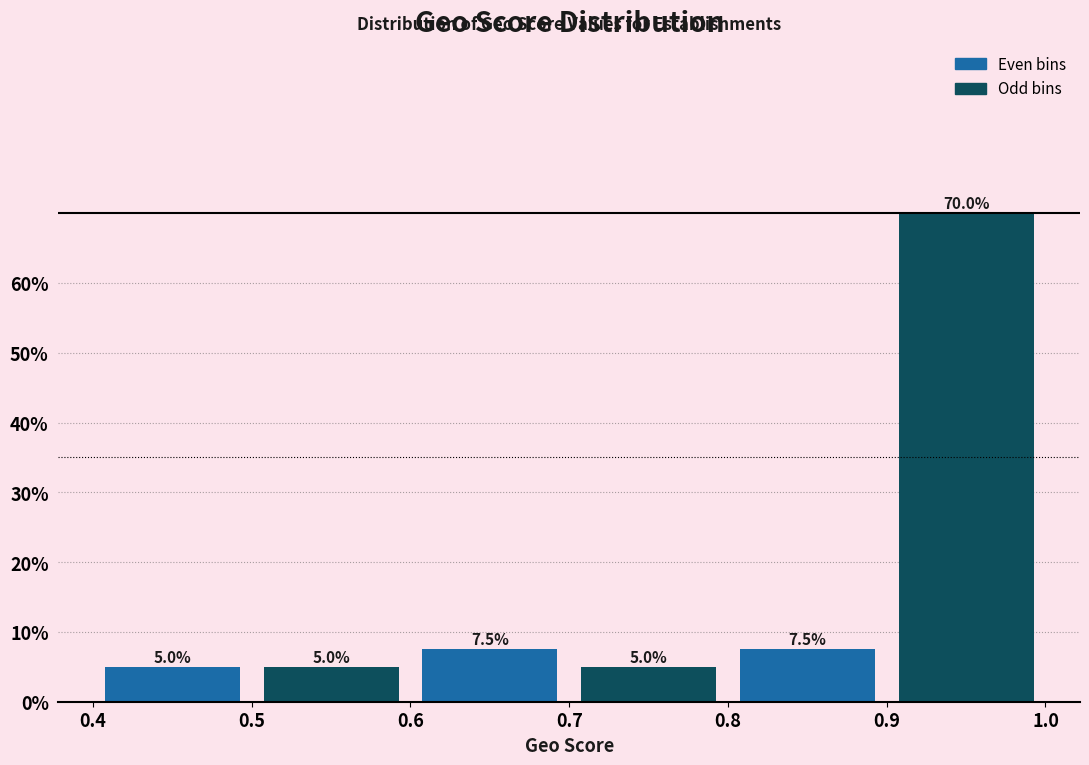

Over which range of the x-axis is the bar tallest?

0.9 to 1.0